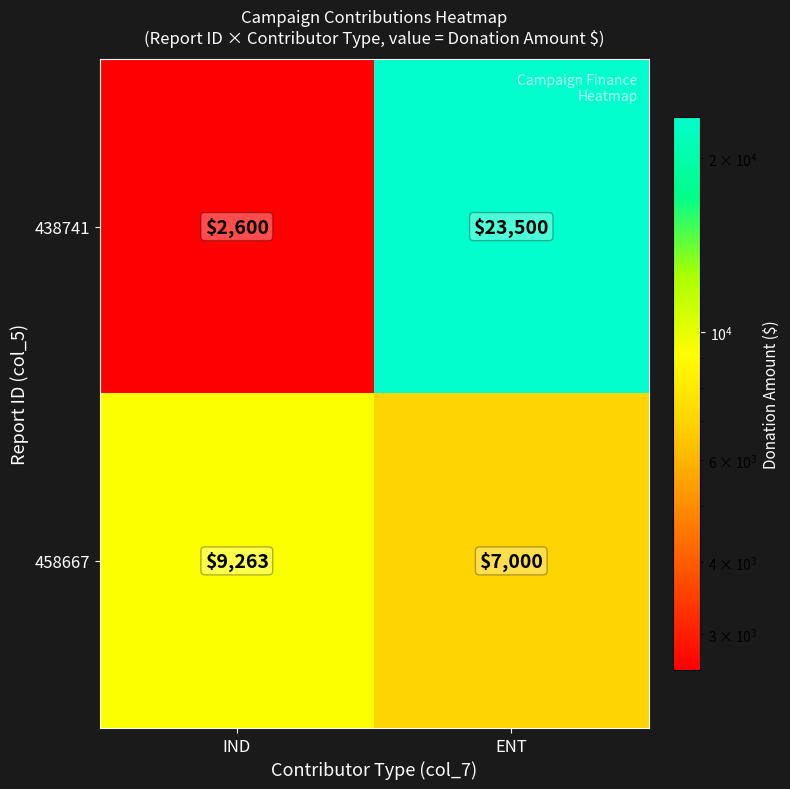

Reading right to left, list all the values displayed in this chart.

438741: ENT=23500	IND=2600
458667: ENT=7000	IND=9263